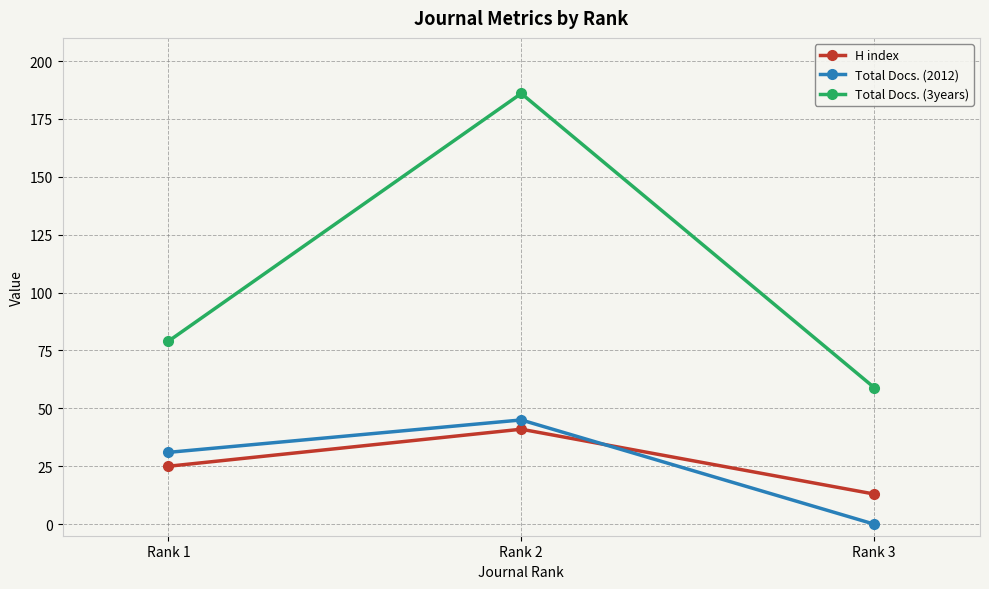

Count the number of categories in the chart.

3